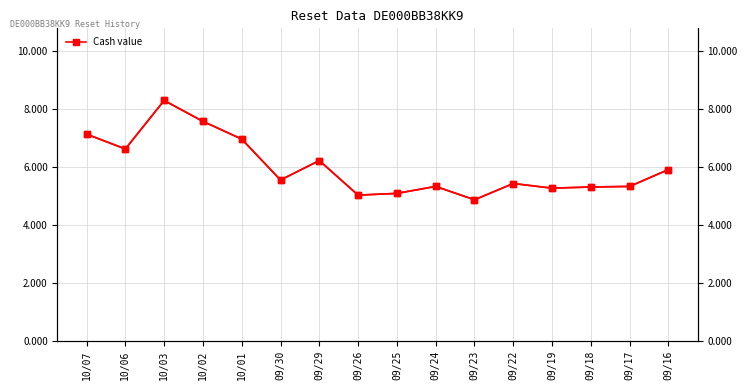

At how many categories does at least one series exceed 6?

6